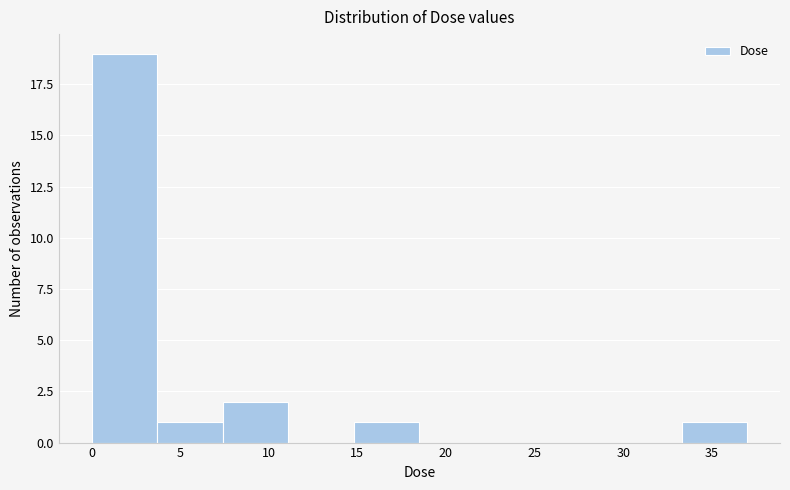

Reading left to right, transcribe this chart: for each bar, give the range it covers on the x-axis and its height. Neither the bar edges nor the heights are printed on the chart, so give them approximately, as read against the axes.

0.0 to 3.5: 19
3.5 to 7.5: 1
7.5 to 11.0: 2
11.0 to 15.0: 0
15.0 to 18.5: 1
18.5 to 22.0: 0
22.0 to 26.0: 0
26.0 to 29.5: 0
29.5 to 33.5: 0
33.5 to 37.0: 1